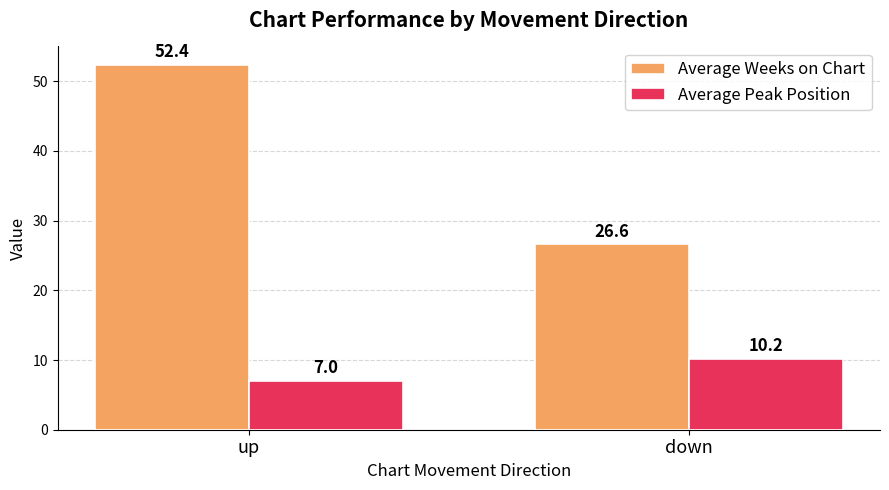

Is it true that Average Weeks on Chart equals 26.6 at down?

True